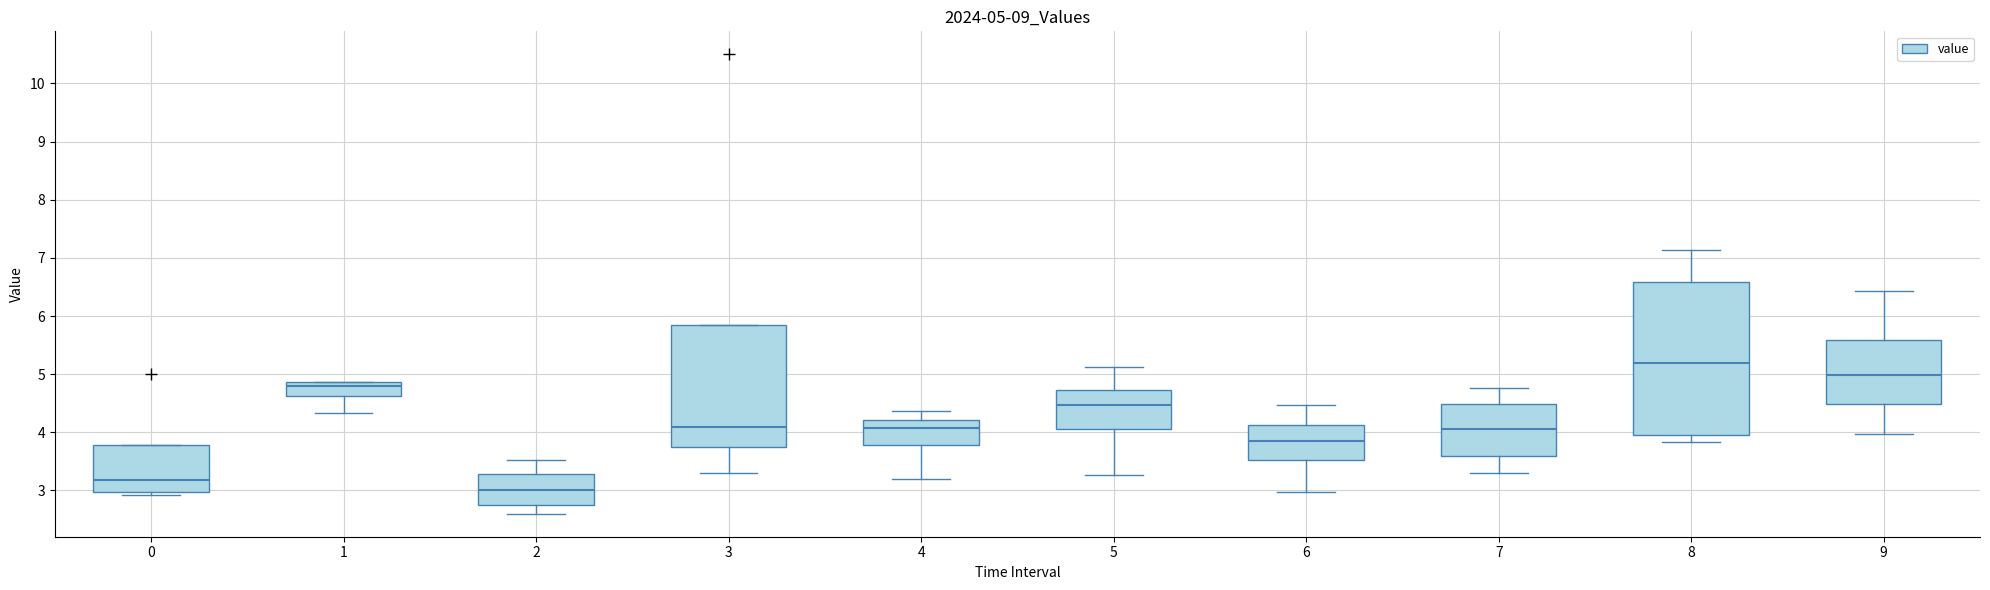

Which box's median line is the lowest?

2